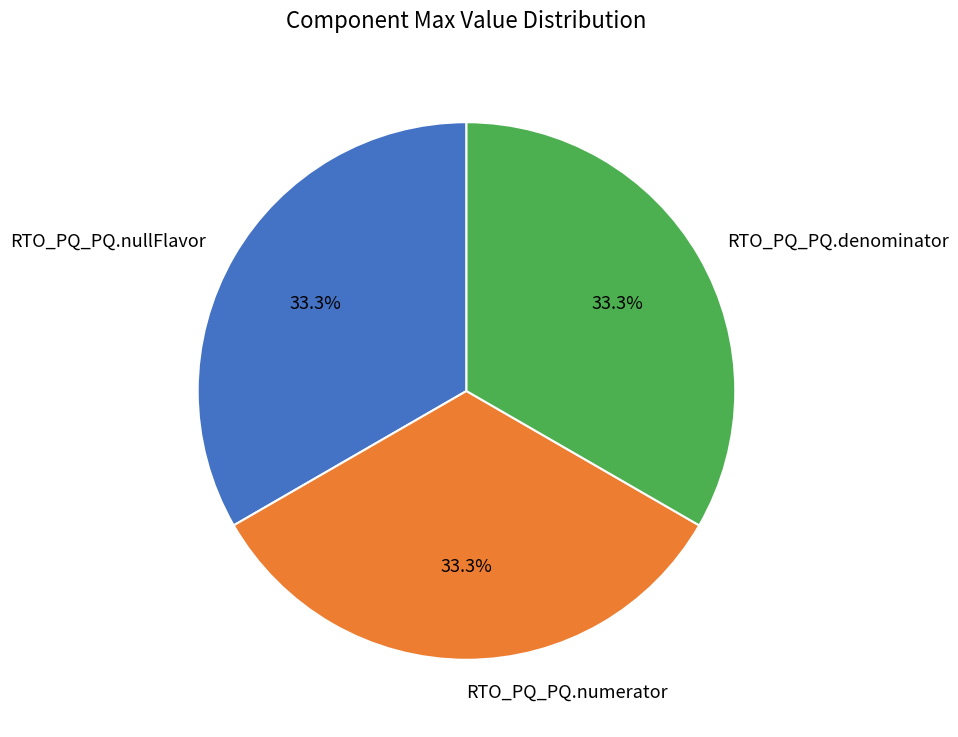

The RTO_PQ_PQ.denominator slice represents 9% of the pie. True or false?

False